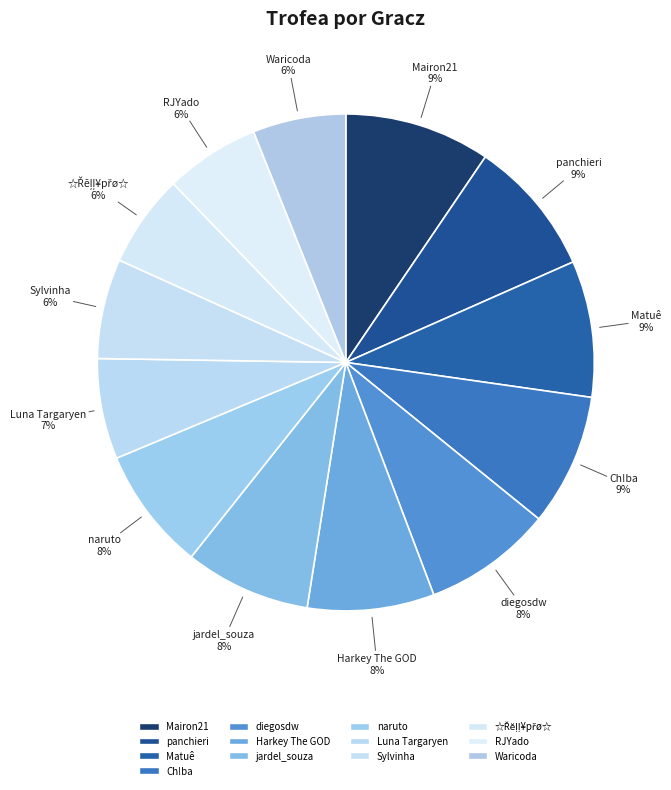

Between panchieri and naruto, which is larger?

panchieri